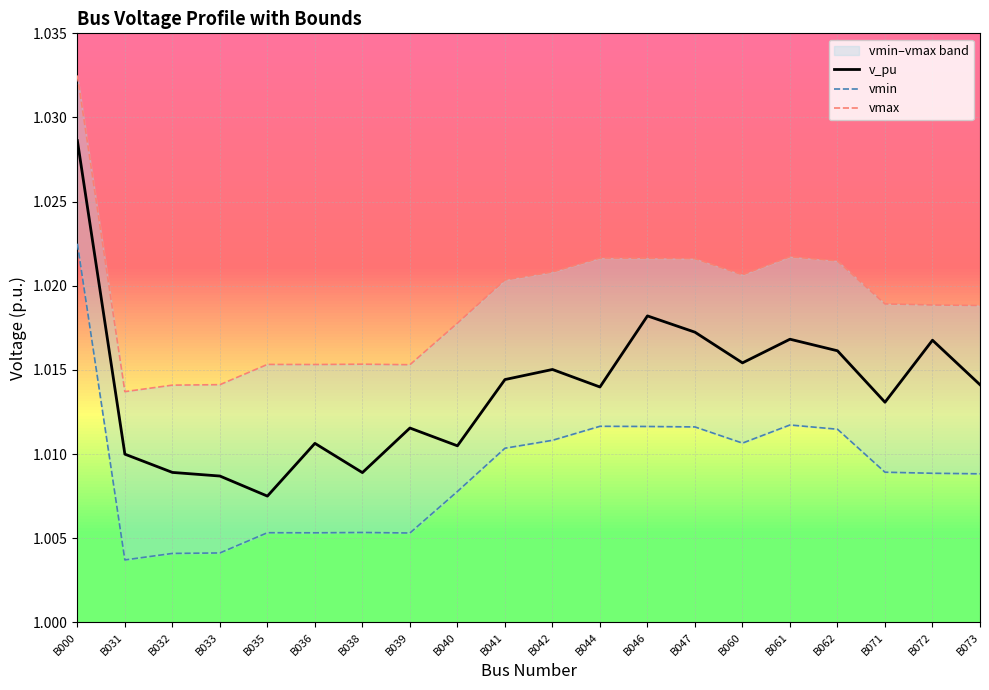

Rank the categories by vmax value from lowest to highest.

B031, B032, B033, B039, B036, B035, B038, B040, B073, B072, B071, B041, B060, B042, B062, B047, B046, B044, B061, B000